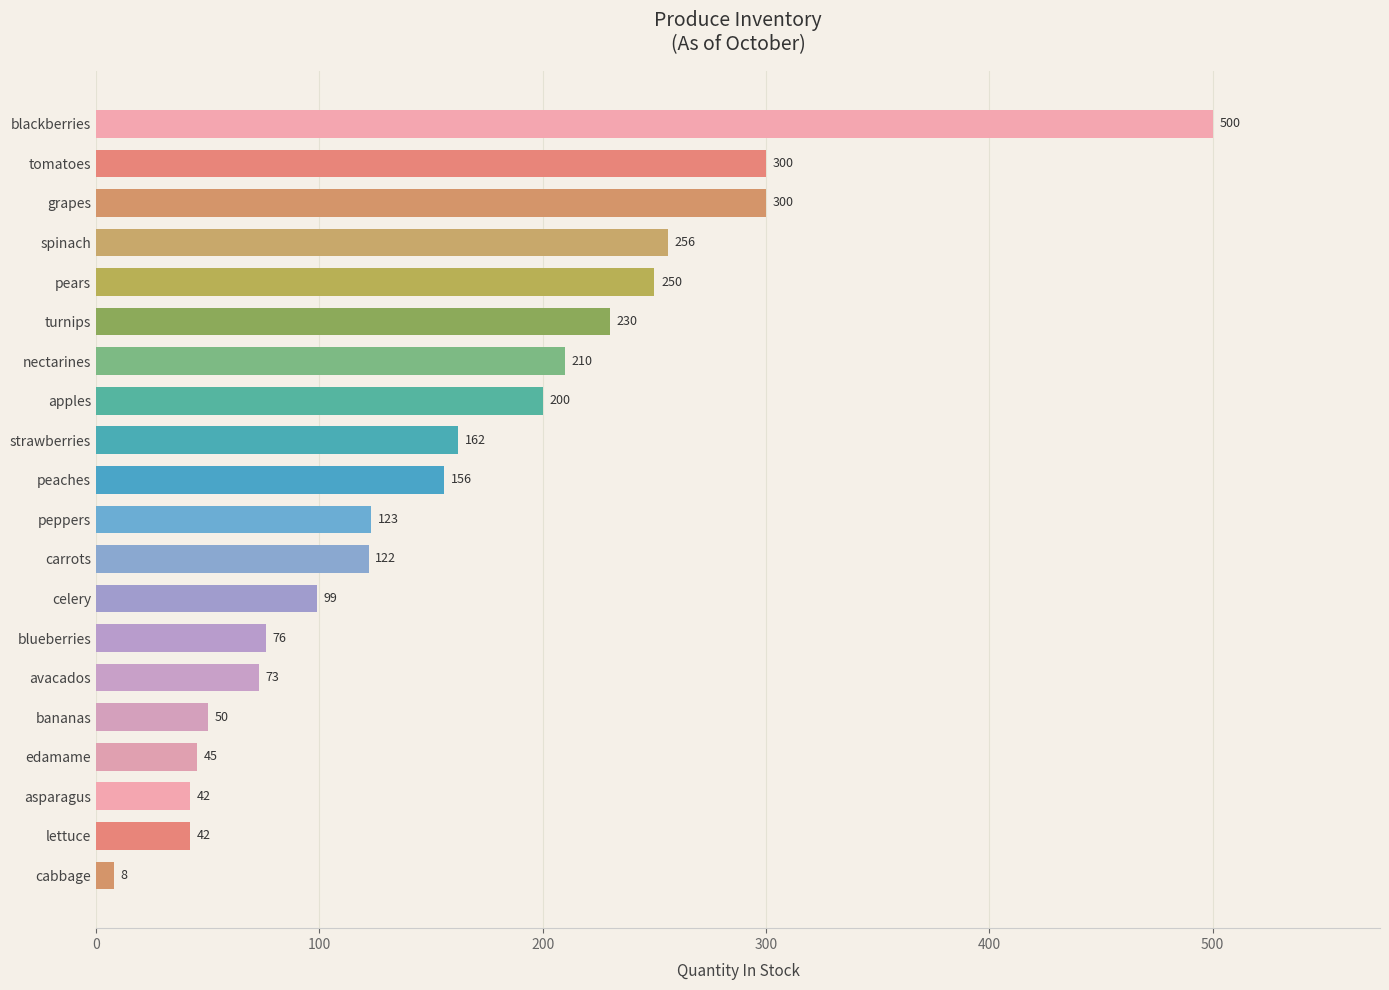

What is the label of the 19th bar from the top?

lettuce